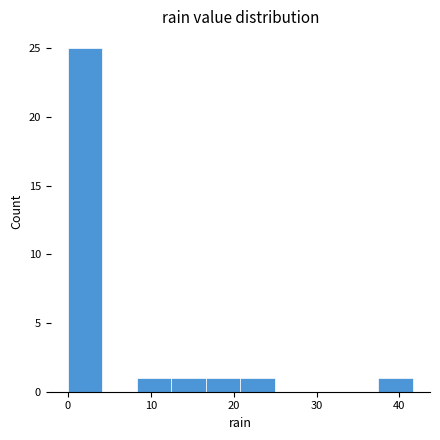

Over which range of the x-axis is the bar tallest?

0 to 4